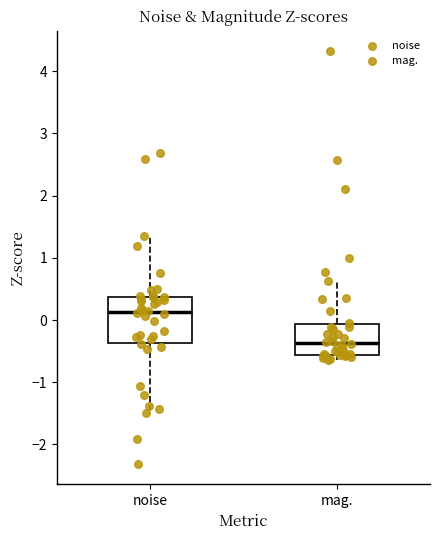

Reading left to right, transcribe this box plot: for each box, give where its median line is, the range the box spans, and where its two whiskers end, as read against the y-axis. The values are not printed on the chart, so give them approximately, as read against the axis.

noise: median 0.1, box -0.4 to 0.4, whiskers -1.4 to 1.3
mag.: median -0.4, box -0.6 to -0.1, whiskers -0.6 (just below the box's lower edge) to 0.6